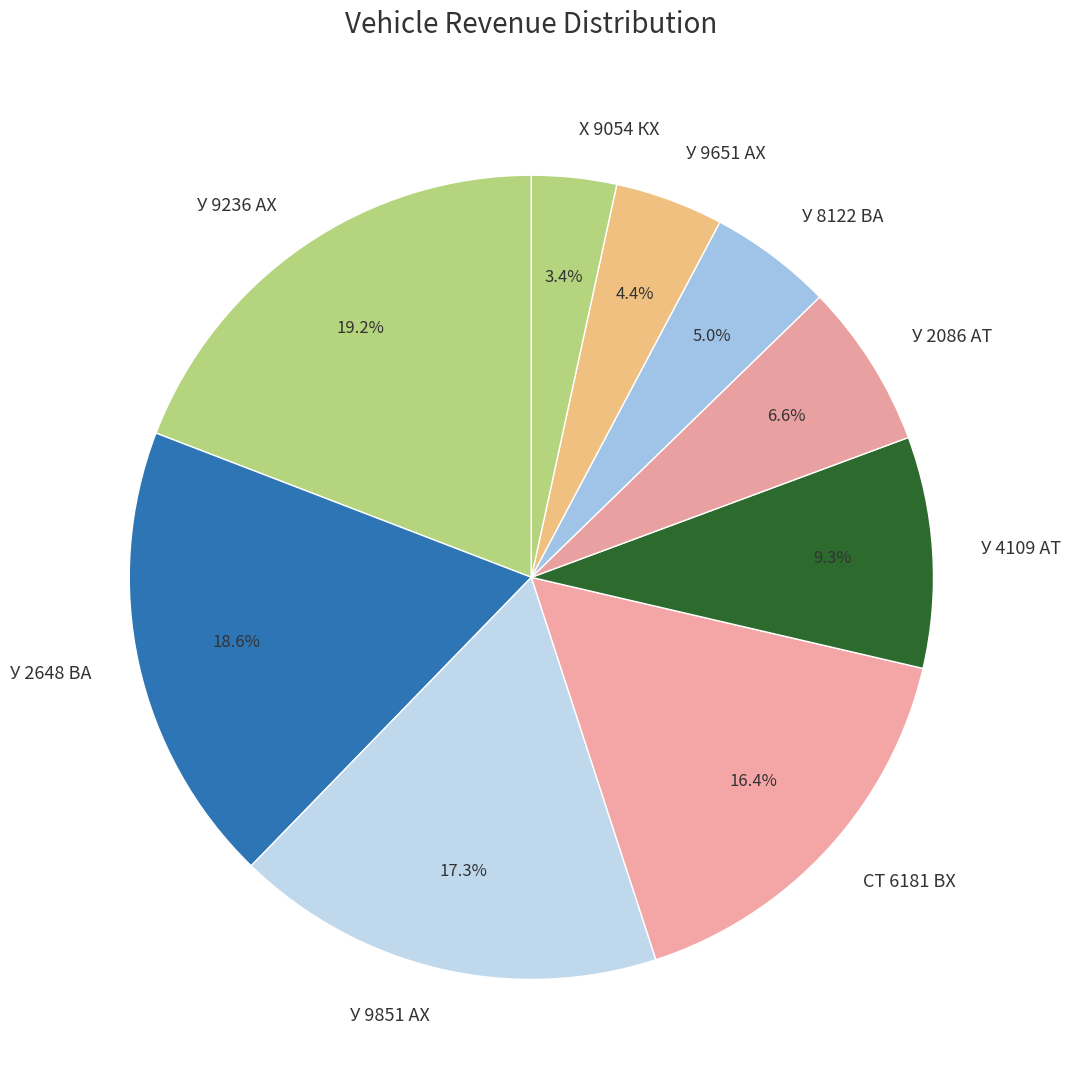

Rank the categories by value from lowest to highest.

Х 9054 КХ, У 9651 АХ, У 8122 ВА, У 2086 АТ, У 4109 АТ, СТ 6181 ВХ, У 9851 АХ, У 2648 ВА, У 9236 АХ